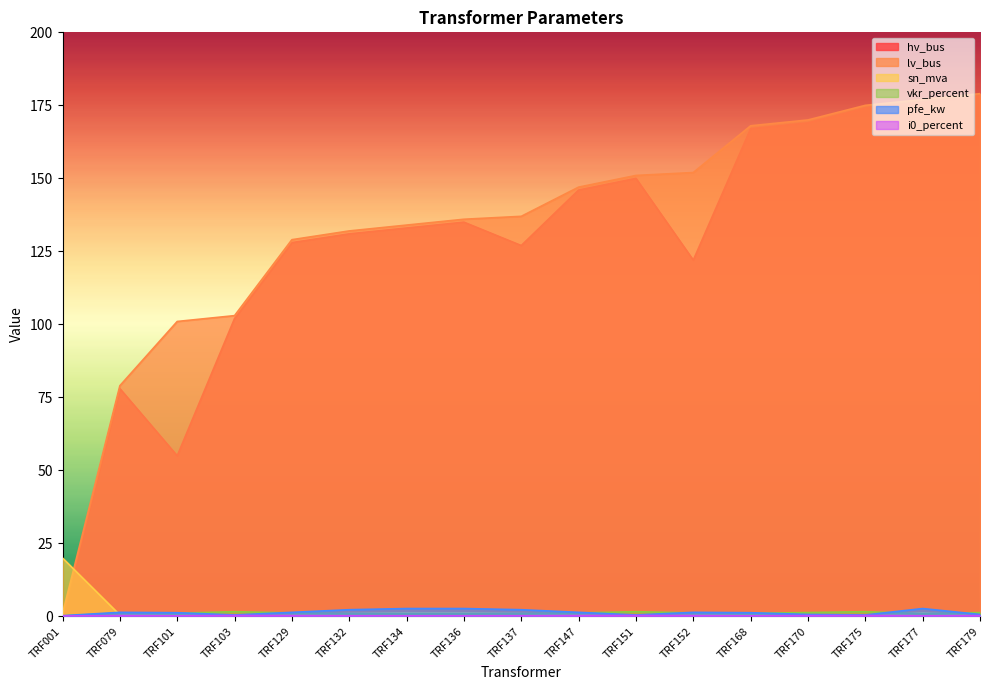

What is the difference between the maximum and second lowest values in the pfe_kw series?

2.2